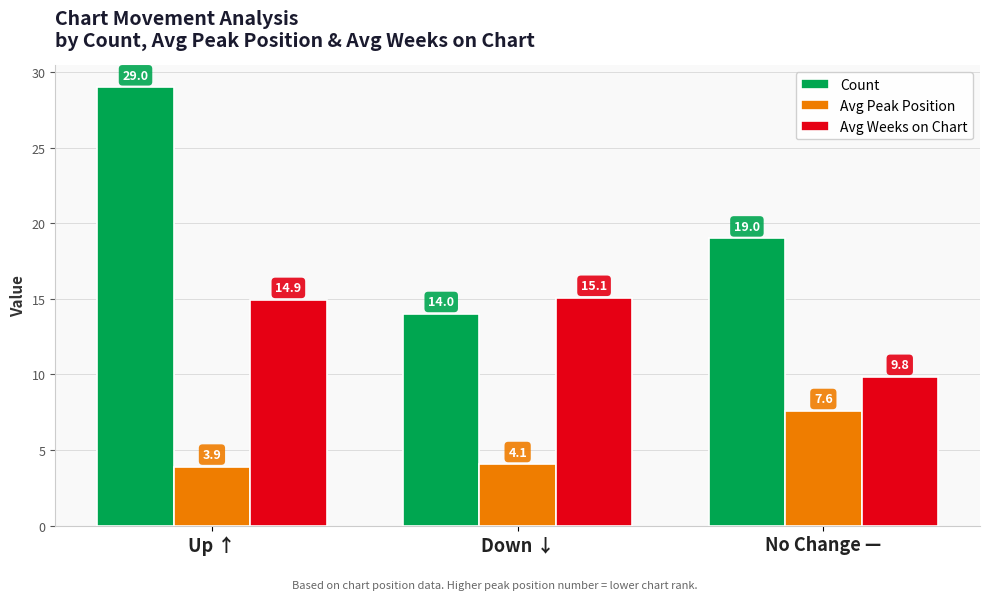

How many values in the Avg Weeks on Chart series exceed 14?

2